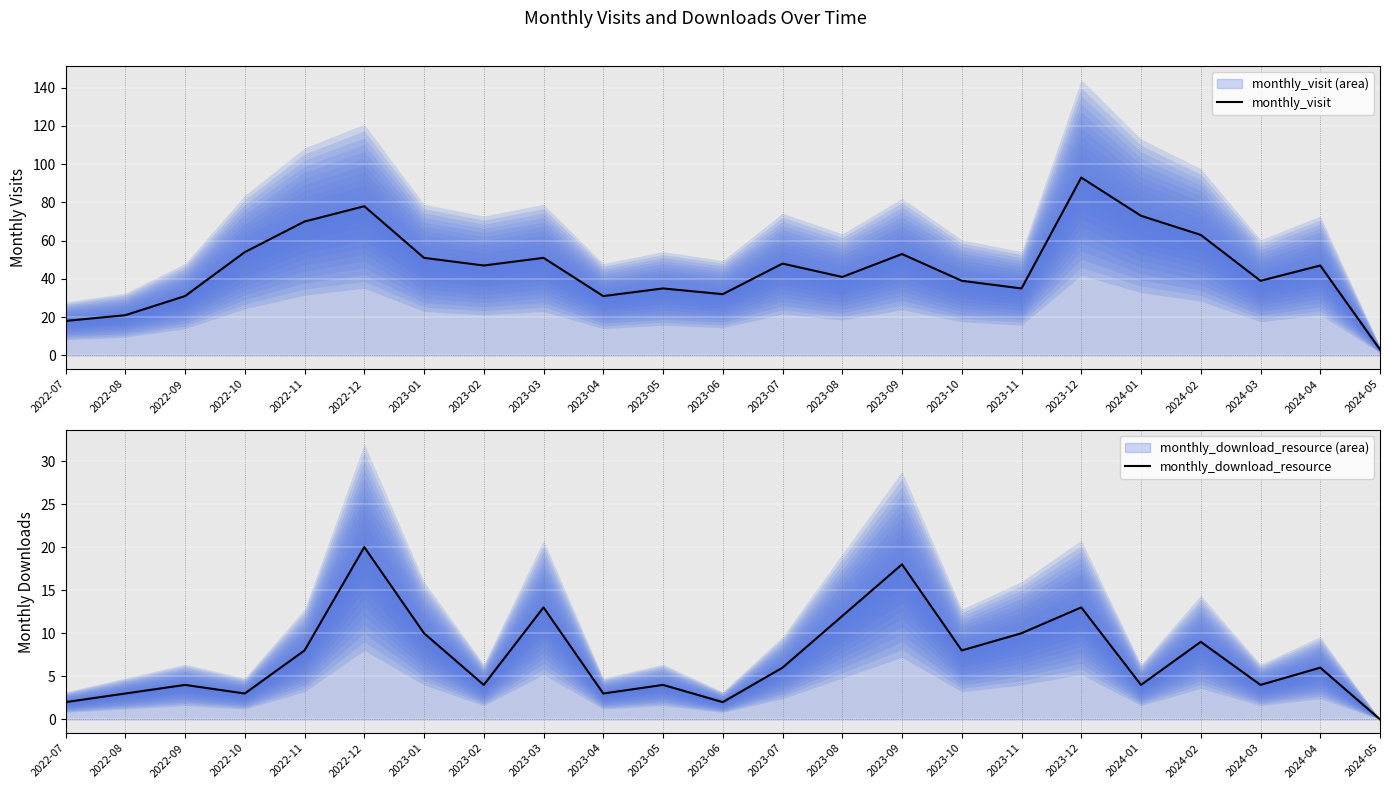

What position from the left is 2022-10?

4